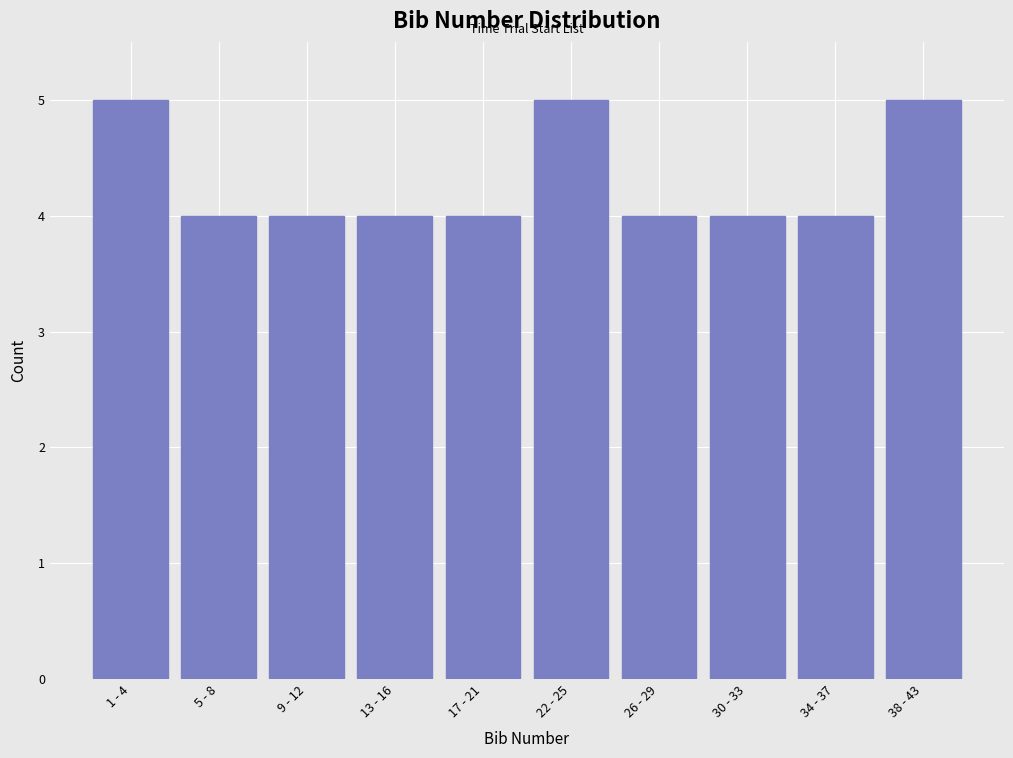

Reading right to left, what are all the values shown in this chart?

5	4	4	4	5	4	4	4	4	5